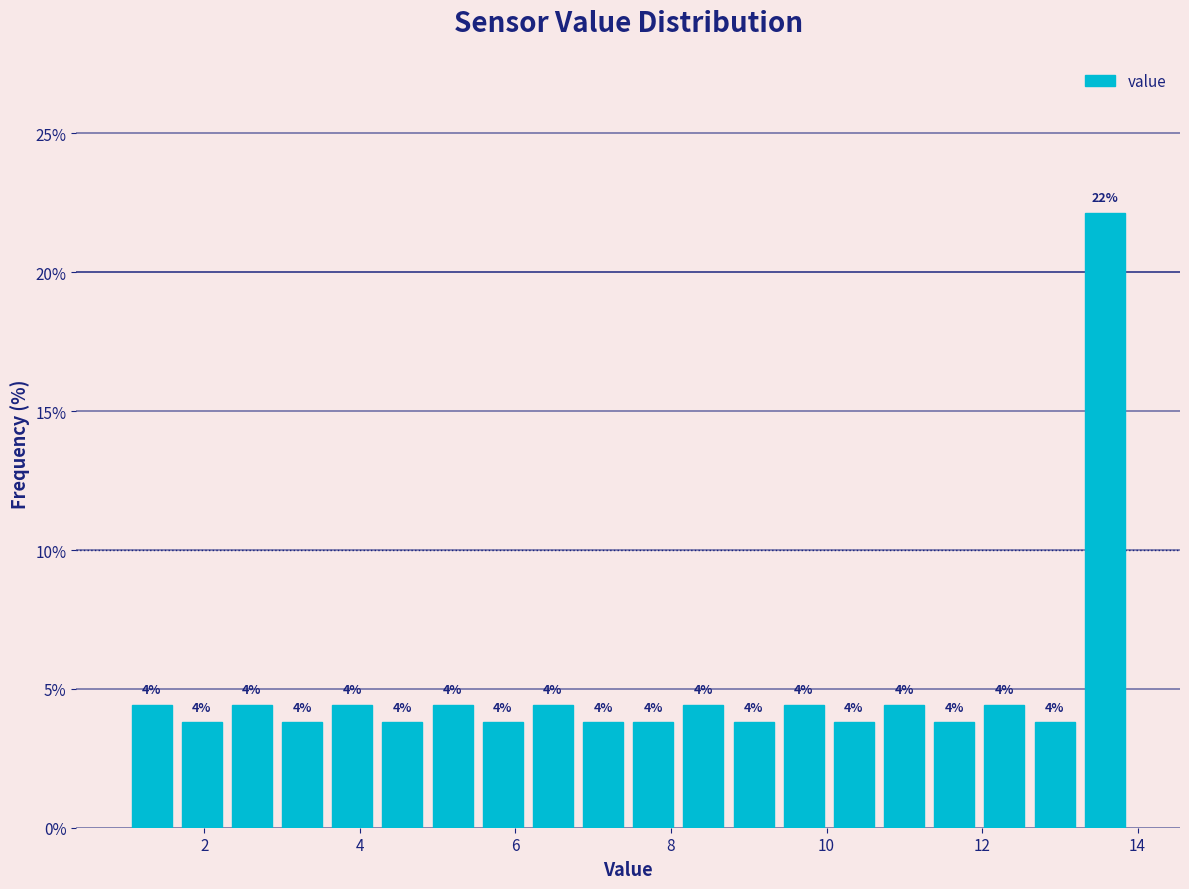

Read against the x-axis, roughly where is the centre of the tallest bar?

13.6